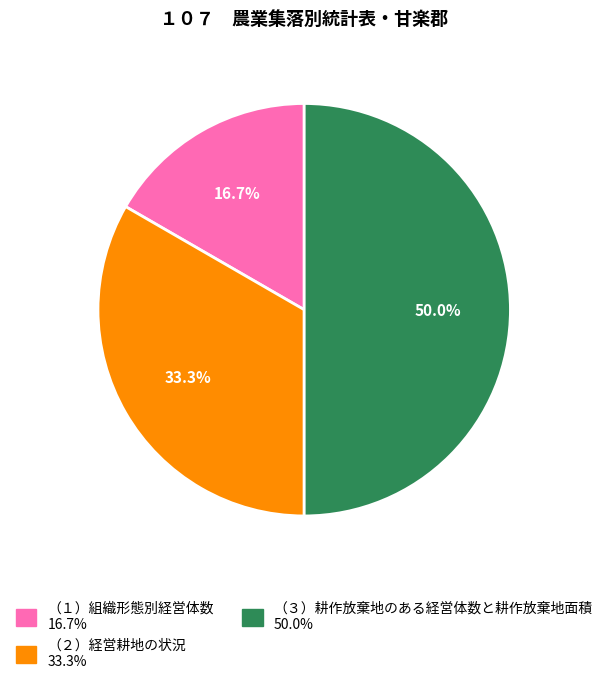

How many segments does this pie chart have?

3